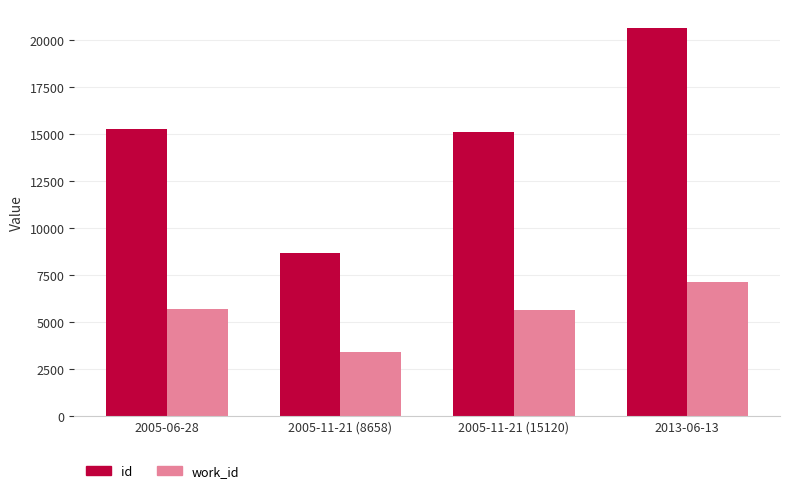

Which series has the widest spread of values?

id